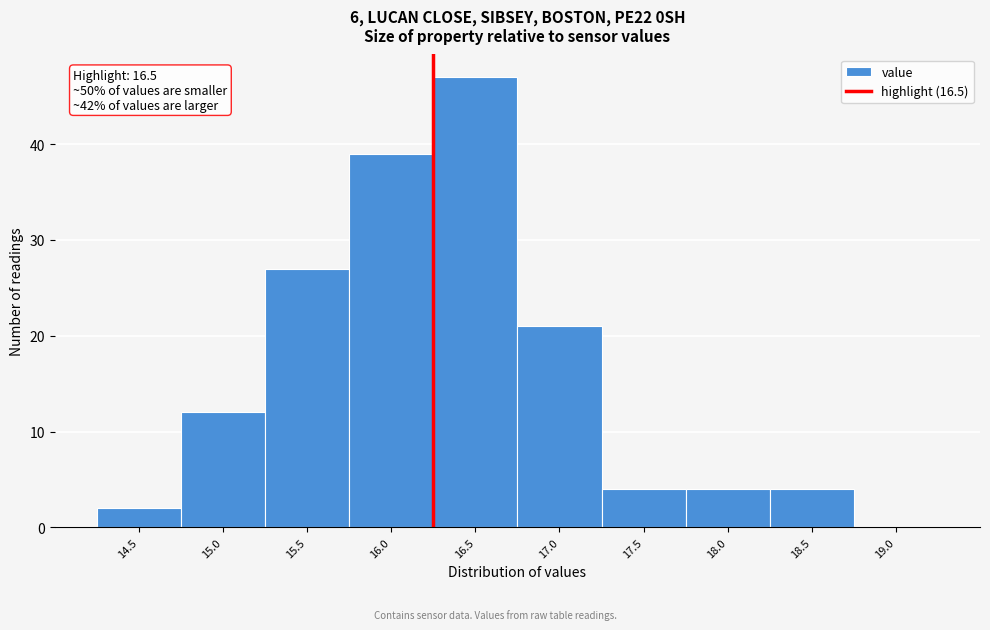

Reading left to right, transcribe all the data shown in this chart.

14.5=2	15.0=12	15.5=27	16.0=39	16.5=47	17.0=21	17.5=4	18.0=4	18.5=4	19.0=0